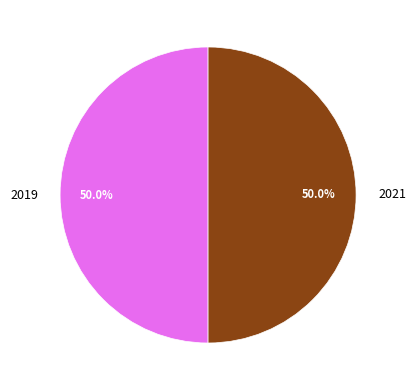

What percentage do 2019 and 2021 together represent?

100.0%